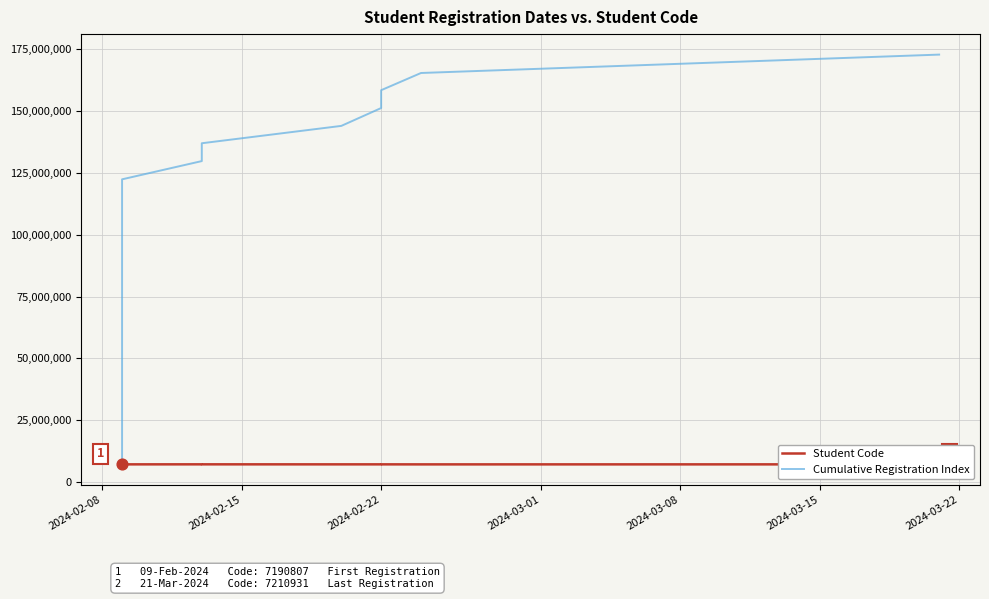

Which series has the largest Y range (max minus min)?

Cumulative Registration Index